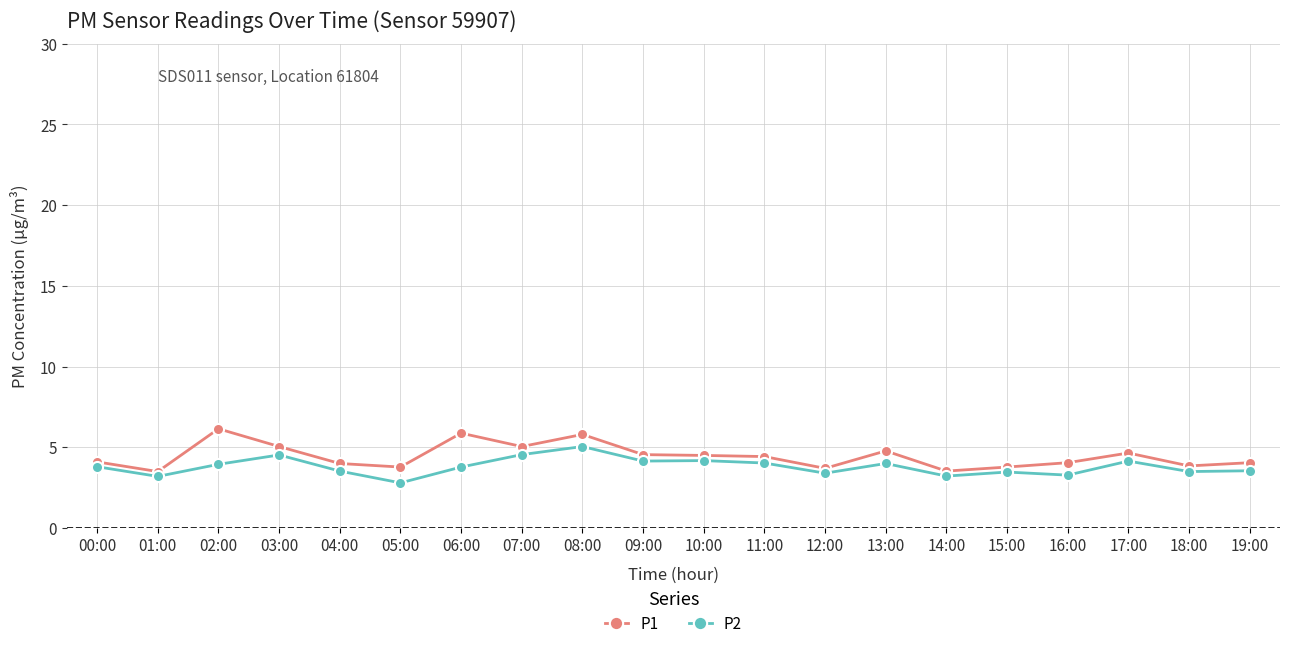

What is the minimum value for P1?

3.5